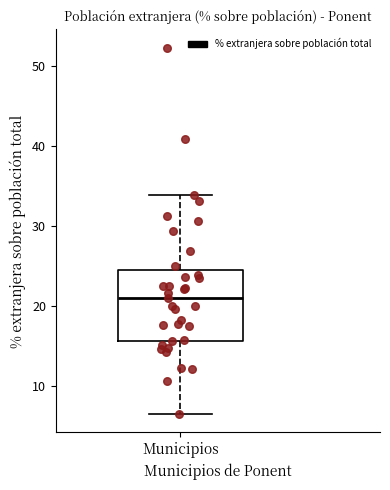

Where does the median line of the box for Municipios sit on the y-axis? The values are not printed on the chart, so give them approximately, as read against the axis.

21